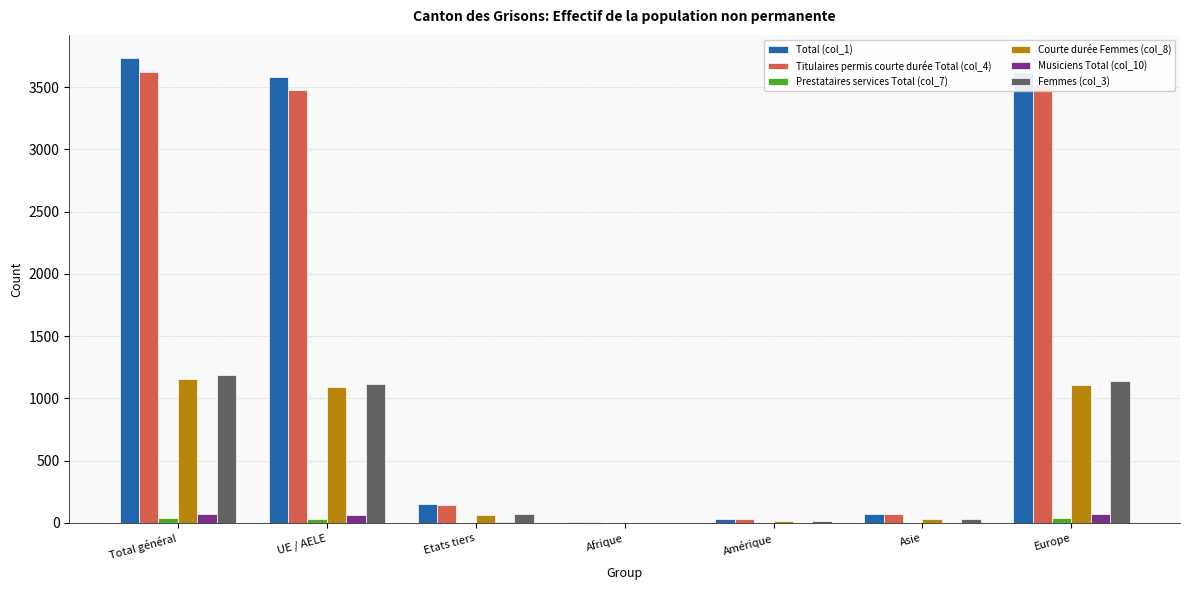

The value of Femmes (col_3) at Total général is 1657. True or false?

False